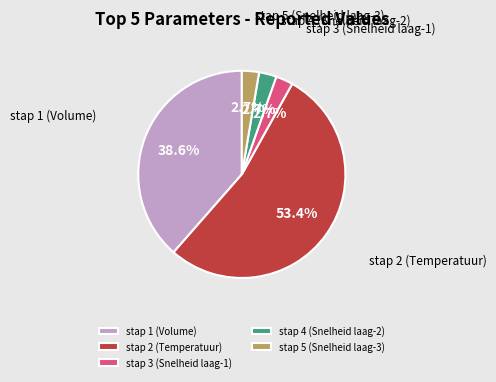

Combined, do stap 2 (Temperatuur) and stap 1 (Volume) account for over 50%?

Yes